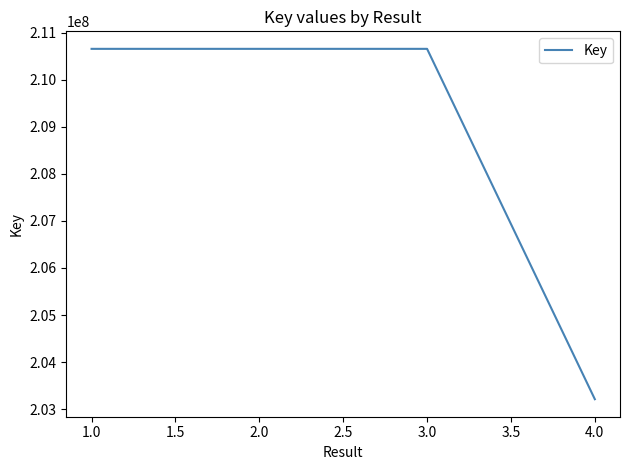

How many series are shown in this chart?

1